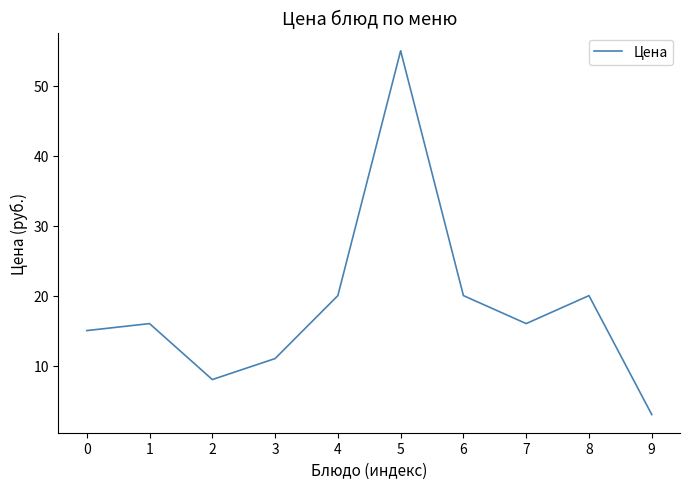

The chart shows a value of 11 at 3. True or false?

True